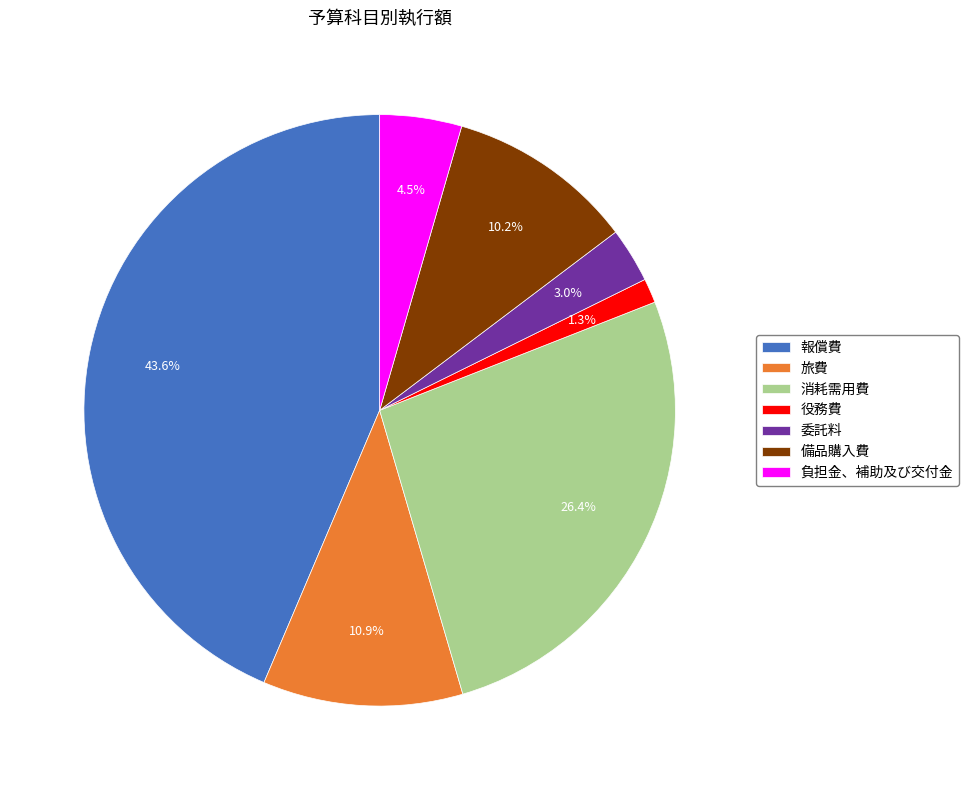

How many segments does this pie chart have?

7